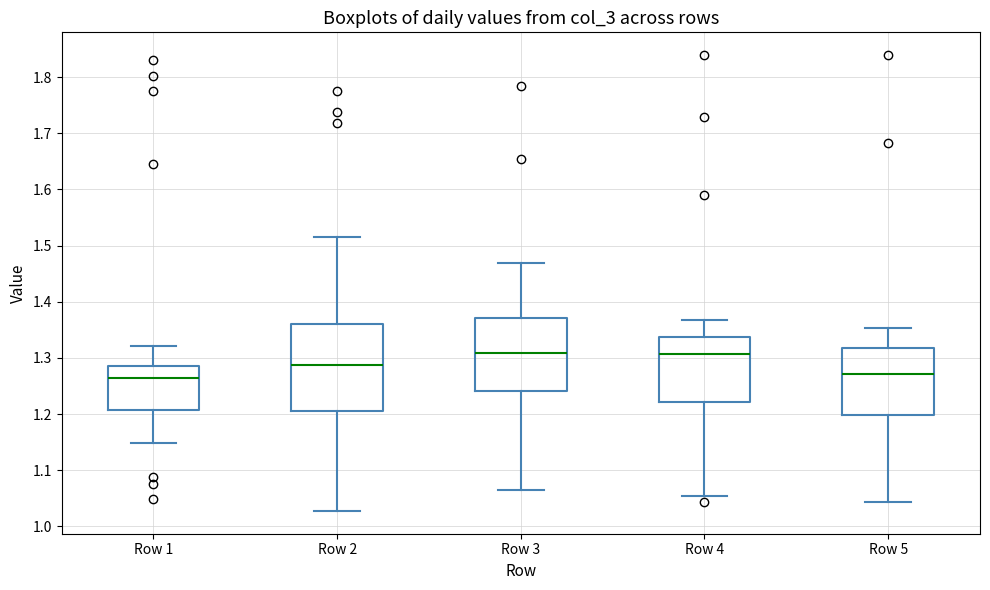

Reading left to right, transcribe this box plot: for each box, give where its median line is, the range the box spans, and where its two whiskers end, as read against the y-axis. The values are not printed on the chart, so give them approximately, as read against the axis.

Row 1: median 1.26, box 1.21 to 1.29, whiskers 1.15 to 1.32
Row 2: median 1.29, box 1.21 to 1.36, whiskers 1.03 to 1.52
Row 3: median 1.31, box 1.24 to 1.37, whiskers 1.07 to 1.47
Row 4: median 1.31, box 1.22 to 1.34, whiskers 1.05 to 1.37
Row 5: median 1.27, box 1.20 to 1.32, whiskers 1.04 to 1.35